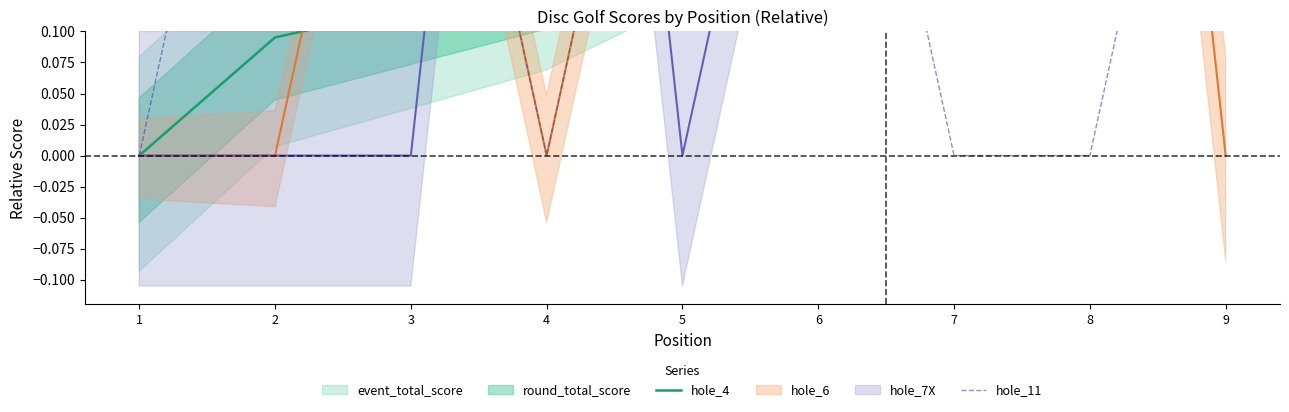

Between 8 and 1, which is larger?

8